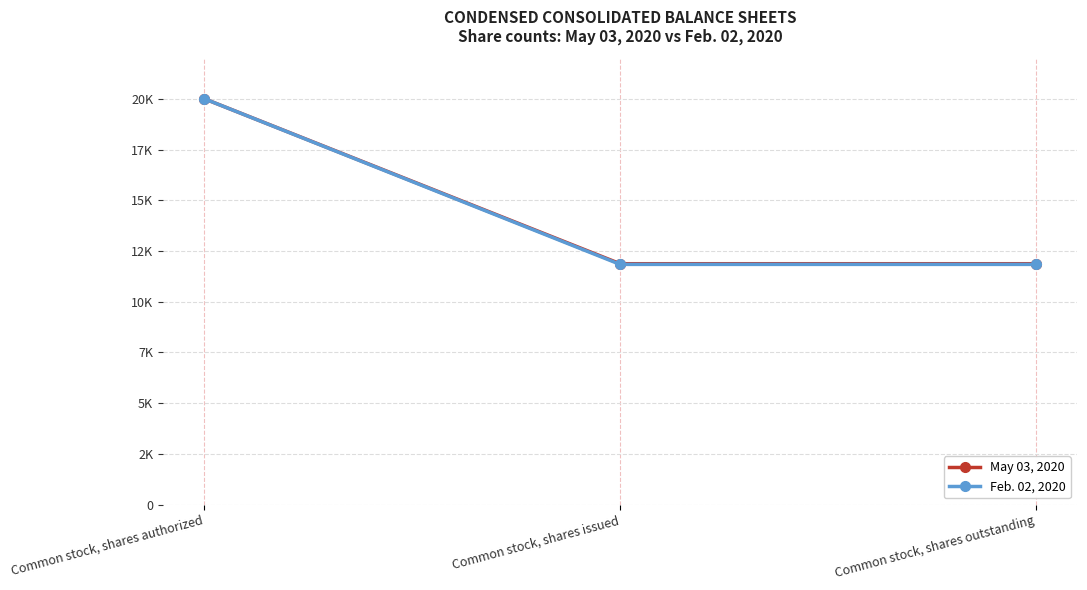

Does the chart have visible grid lines?

Yes